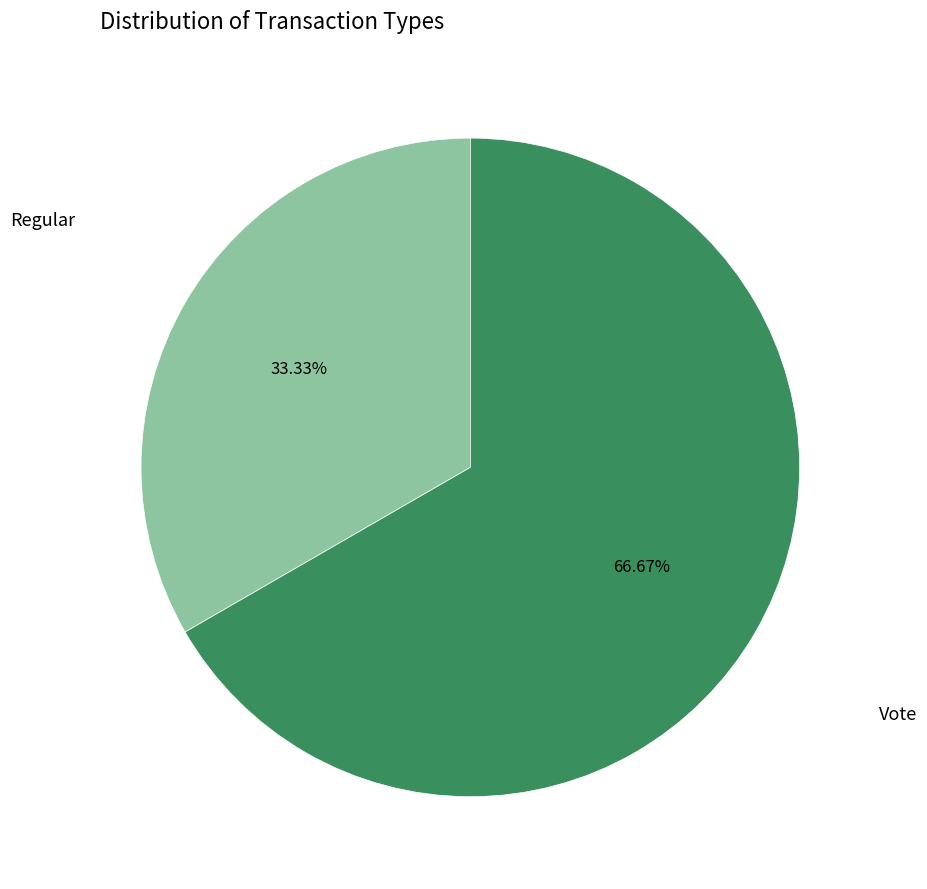

Which slice is the largest?

Vote